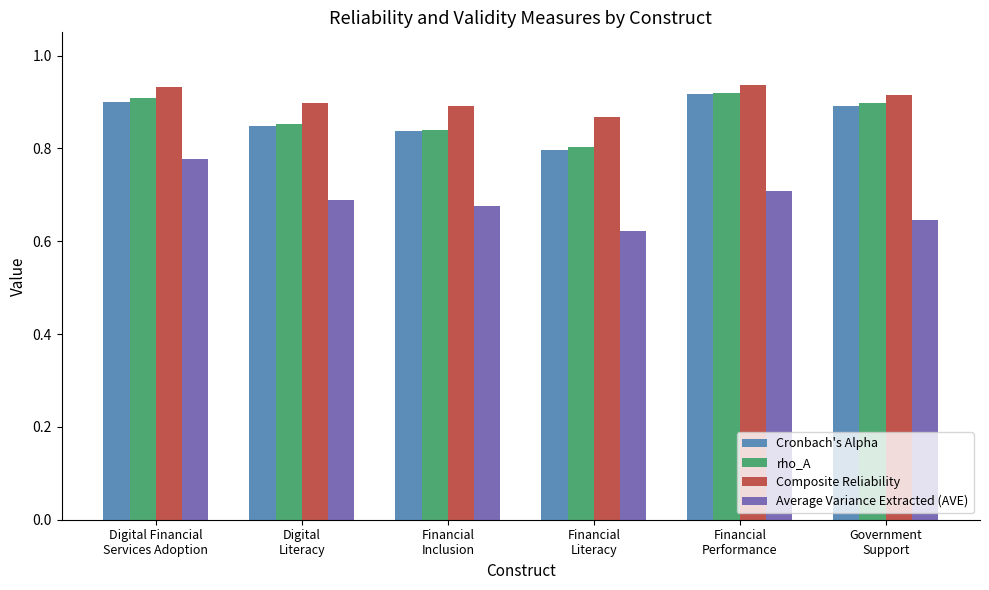

What is the difference between the maximum and minimum values in the Composite Reliability series?

0.1